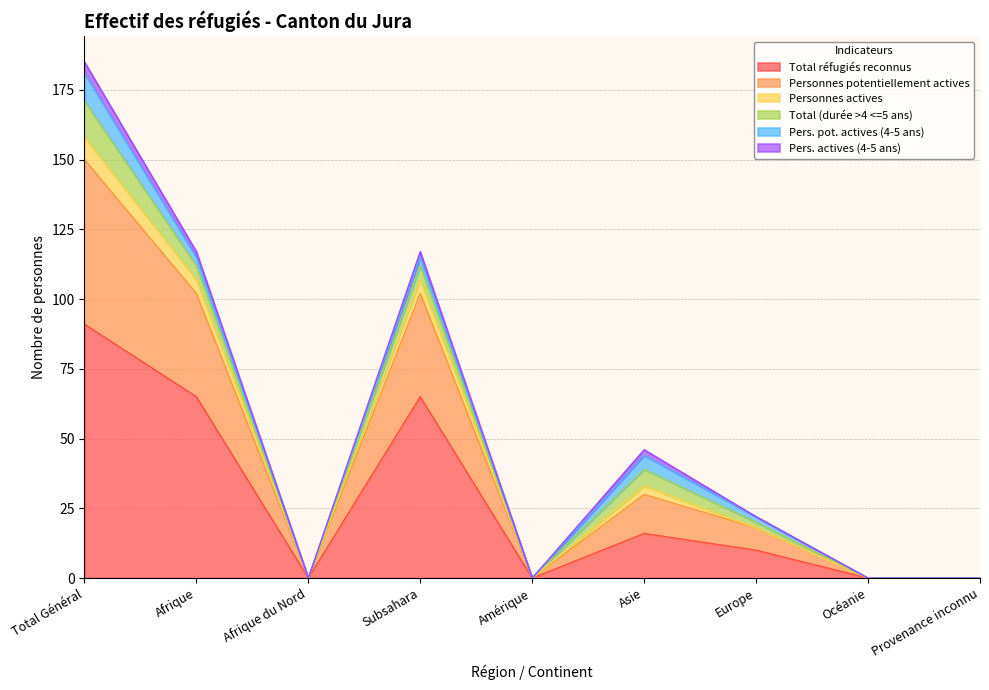

Does the chart display data point markers on the line(s)?

No